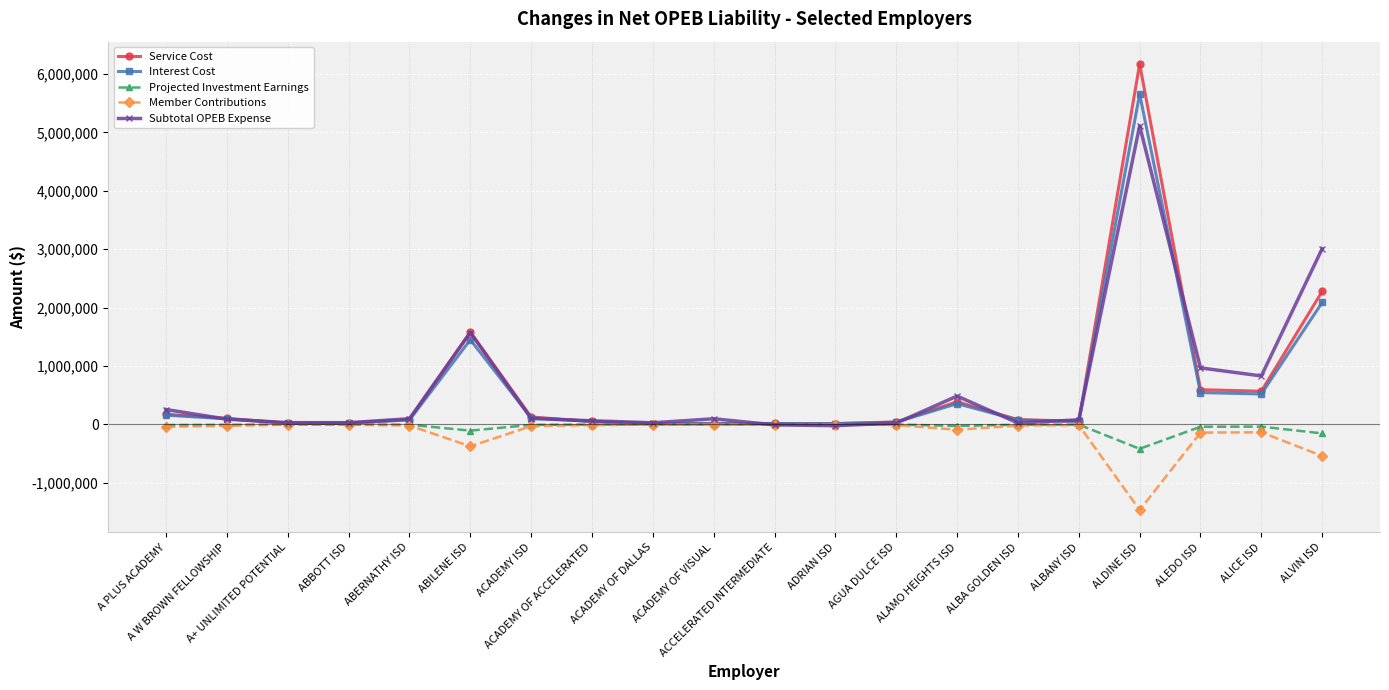

What is the maximum value for Subtotal OPEB Expense?

5111554